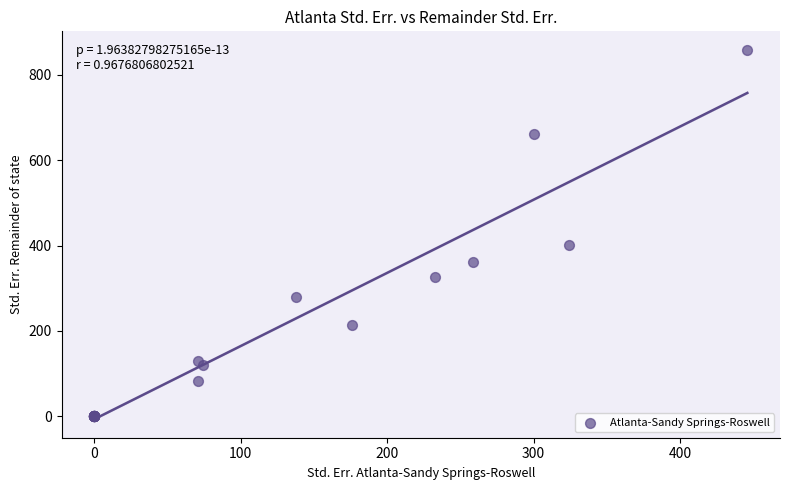

What Y value in the scatter plot is closest to 429?

401.0